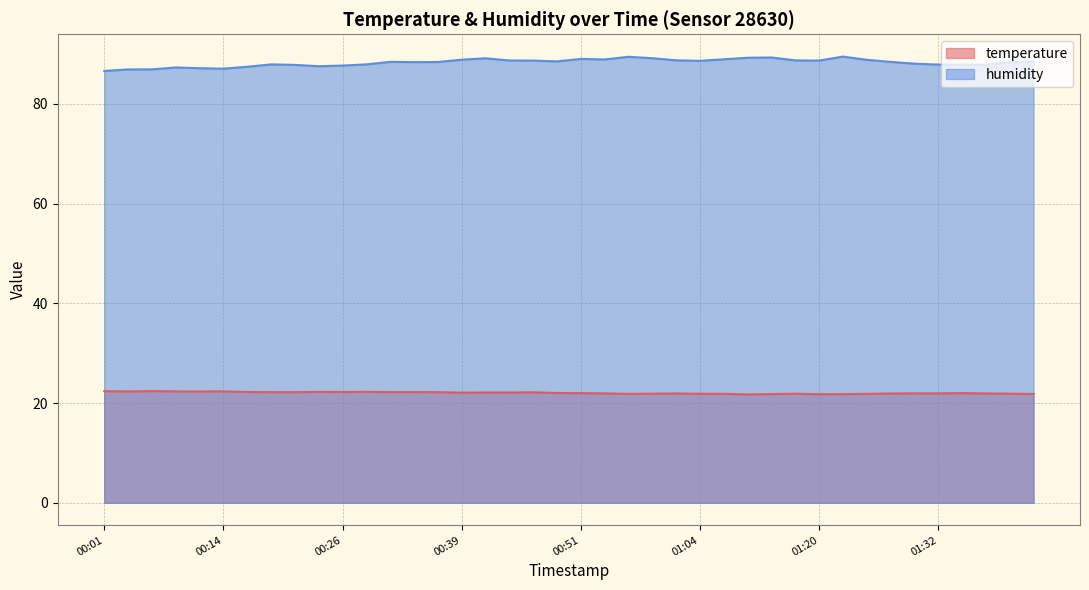

The humidity series shows 89.3 at 01:15. True or false?

True